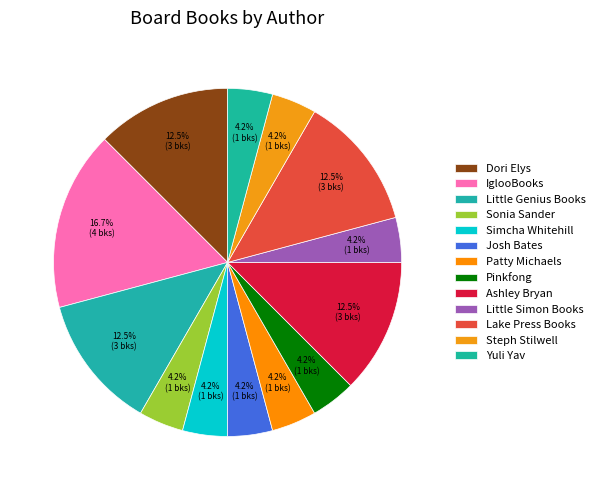

Count the number of slices in the pie.

13